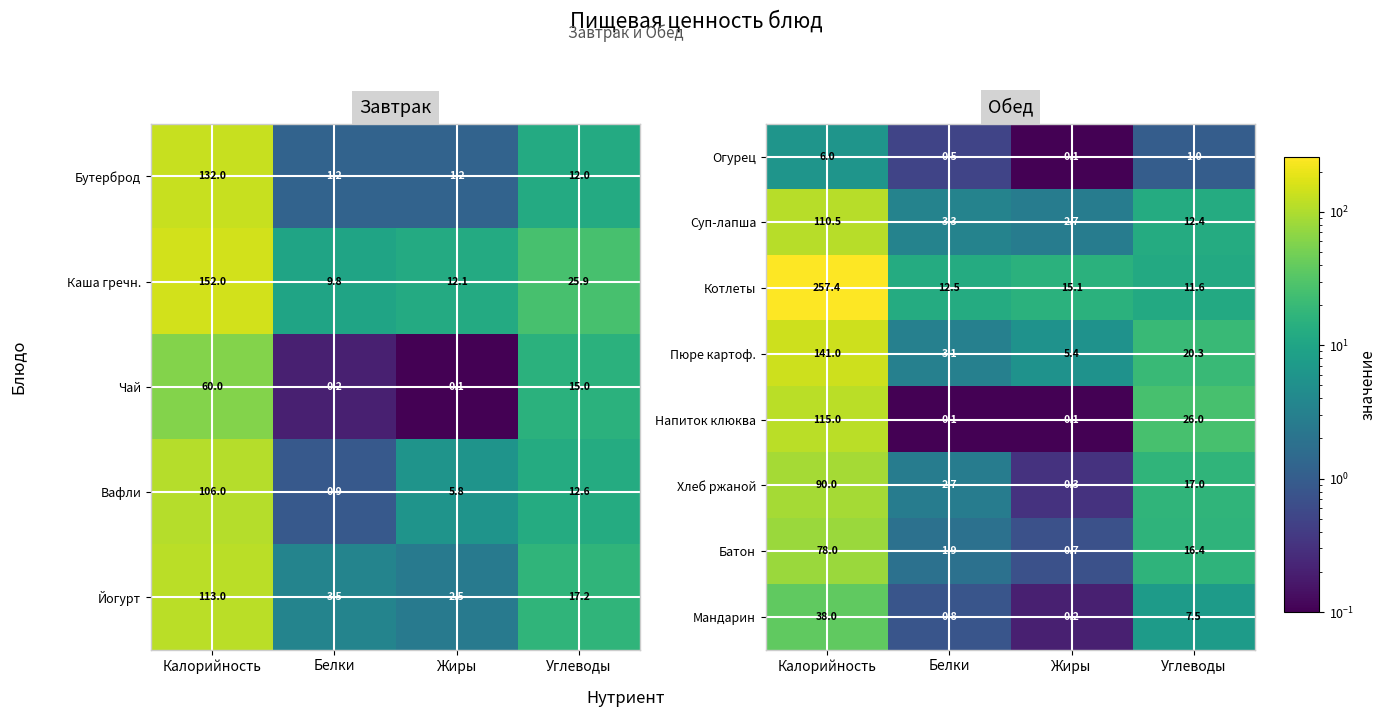

What is the maximum value for Мандарин?

38.0